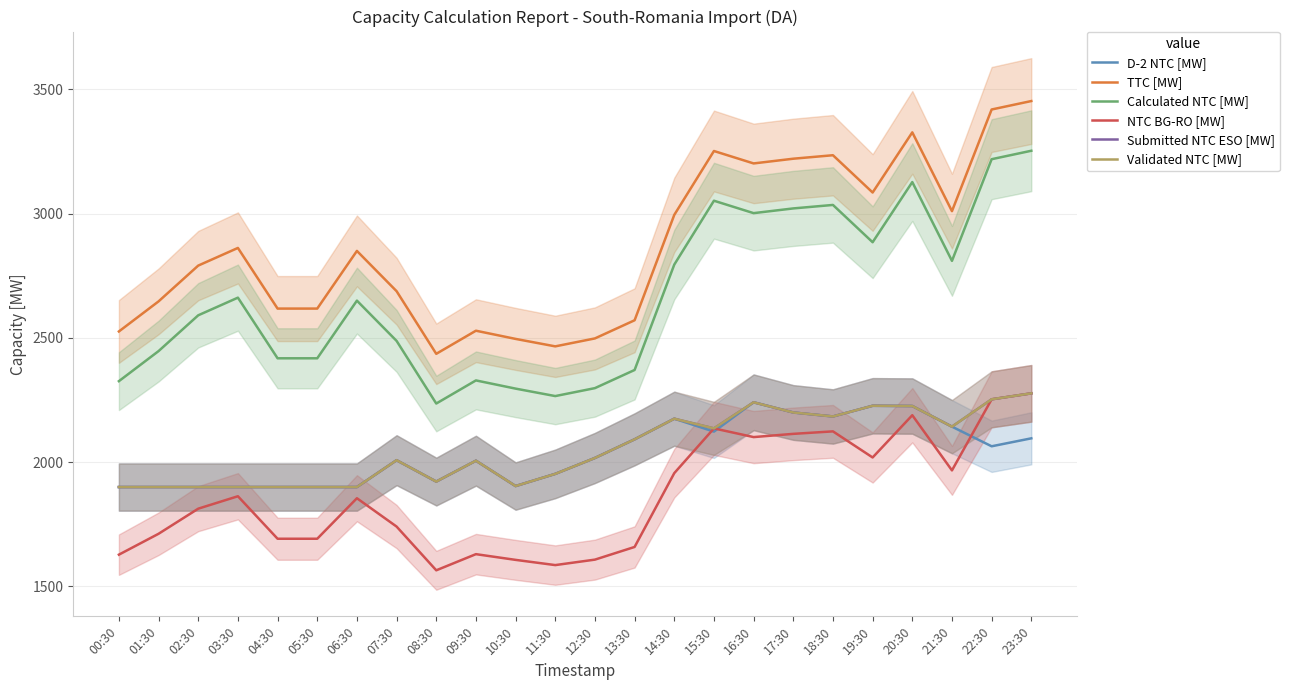

Between 00:30 and 06:30, which is larger?

00:30